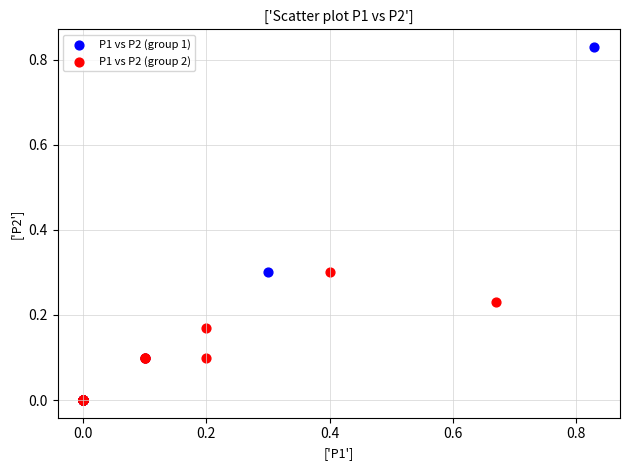

Which series has the widest spread of Y values?

P1 vs P2 (group 1)